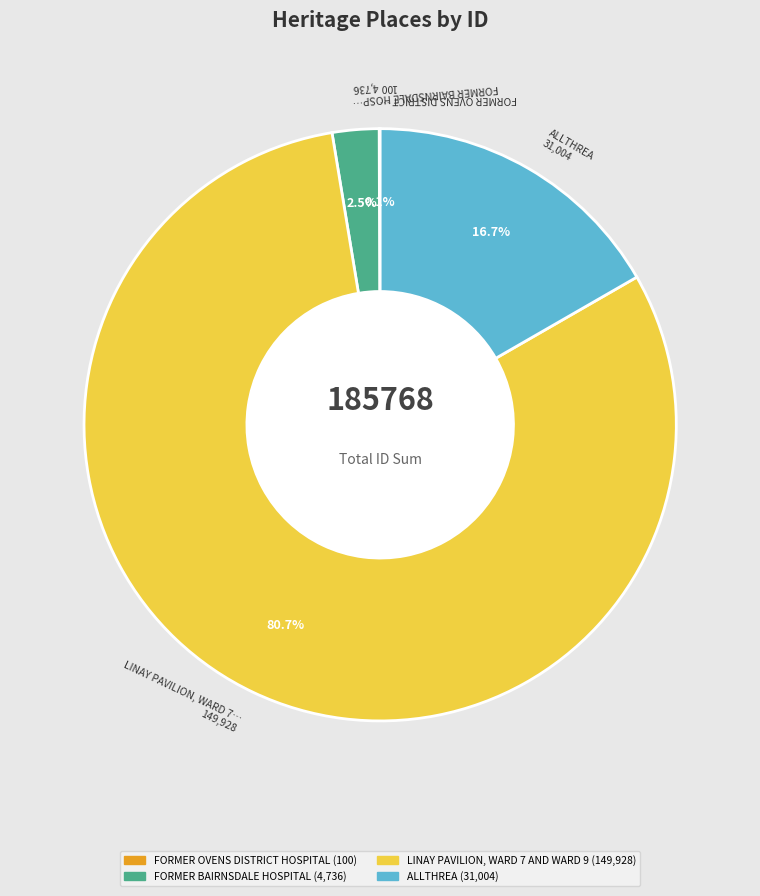

Which slice represents more than half of the pie?

LINAY PAVILION, WARD 7 AND WARD 9